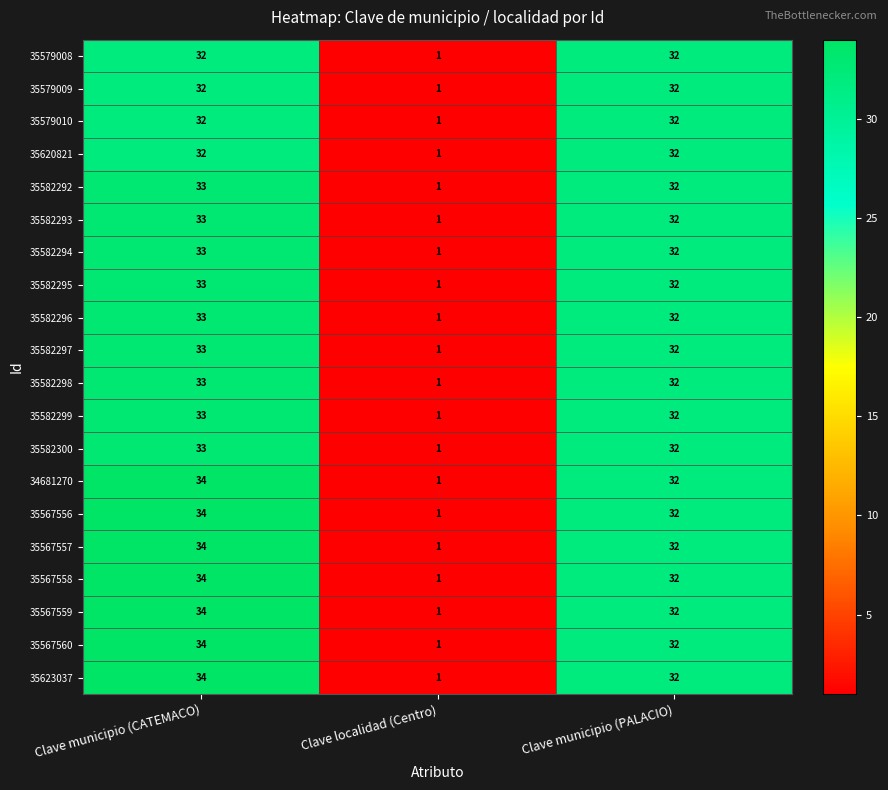

At how many categories does at least one series exceed 3?

2